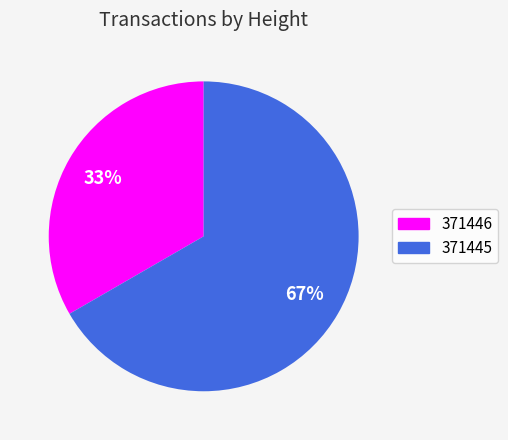

What is the largest slice in the pie chart?

371445